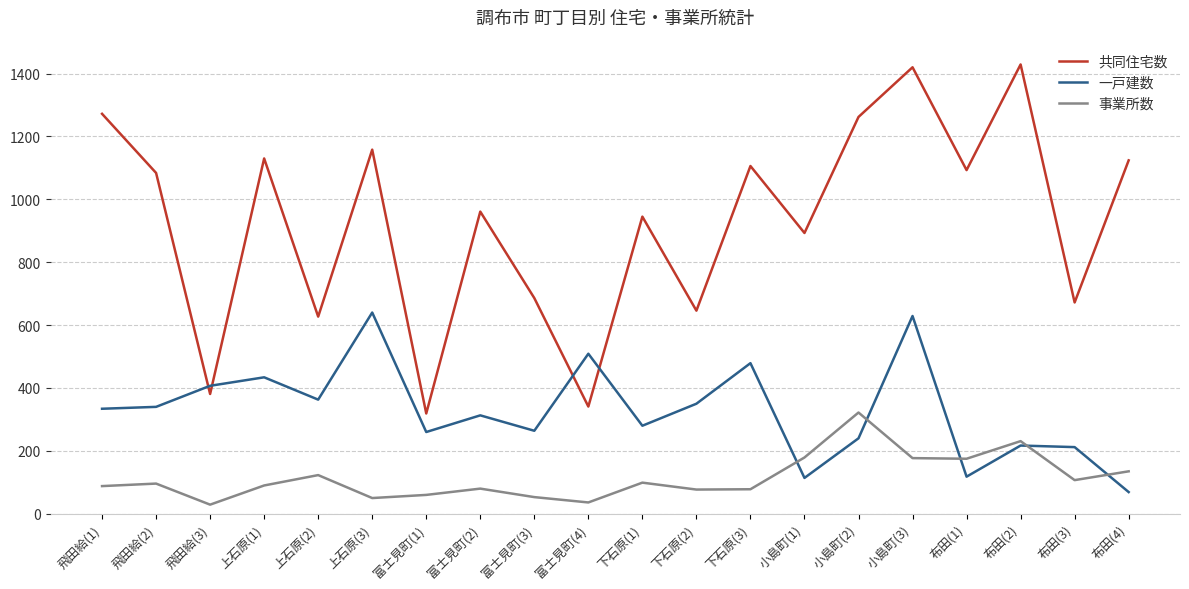

Which series has the largest total across all categories?

共同住宅数